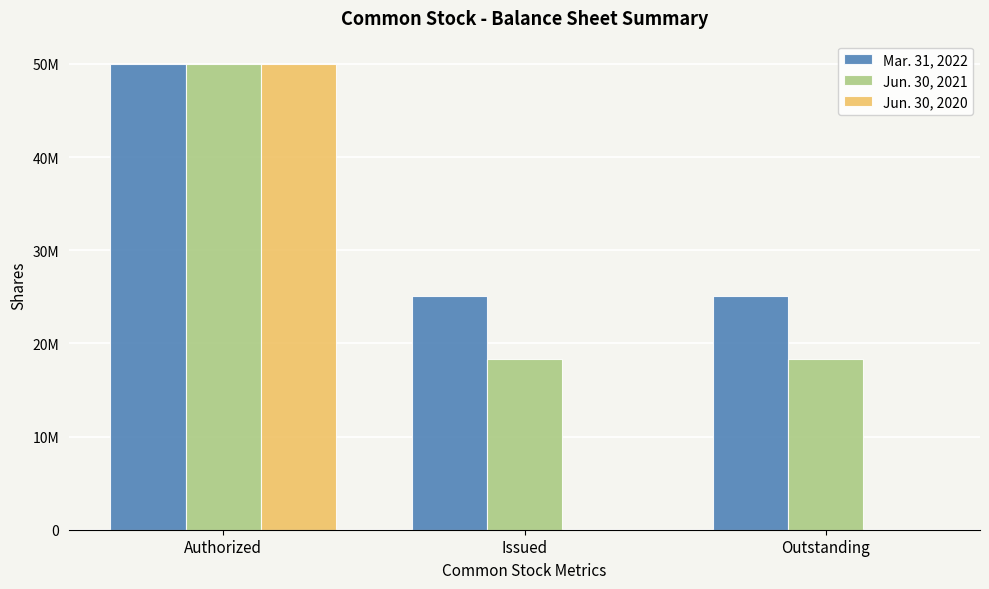

Read the Mar. 31, 2022 value at Issued, to the nearest 10.

25108040